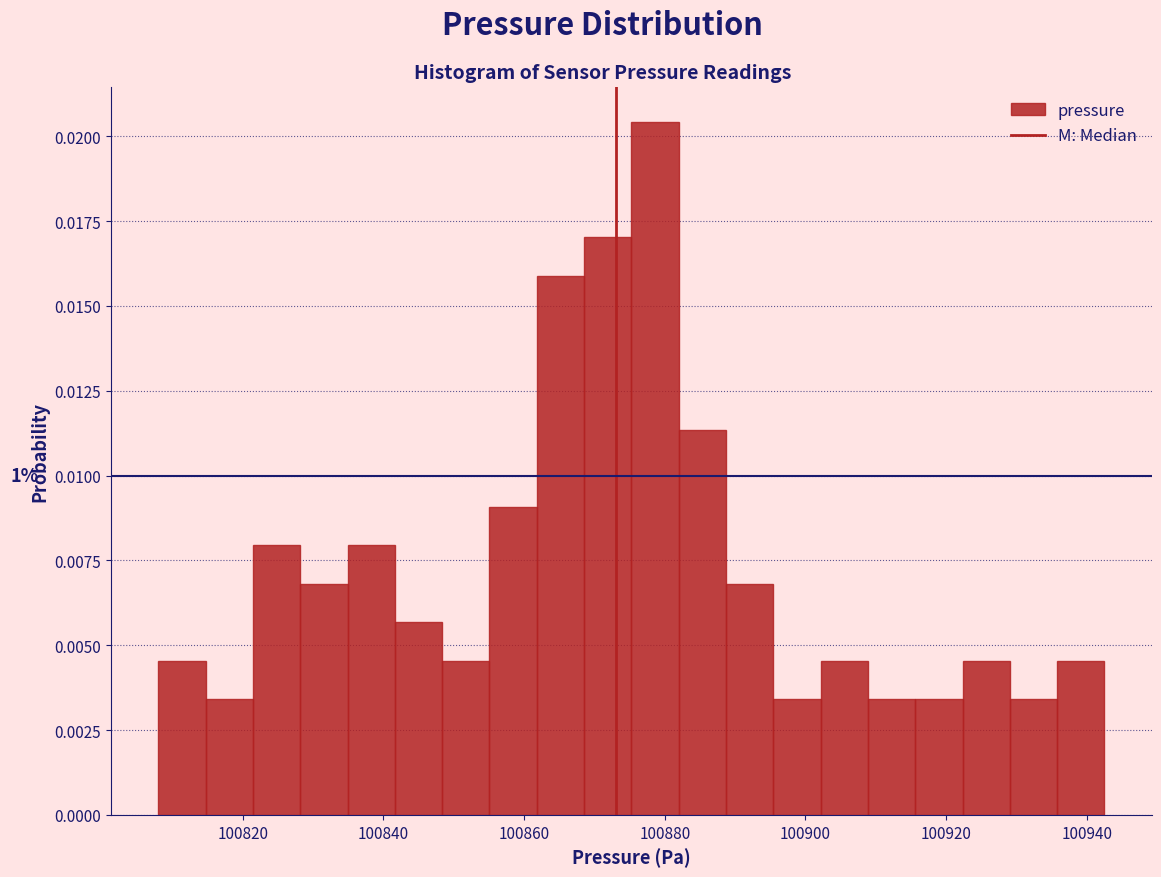

Around what value on the x-axis is the tallest bar? Give the approximate position of its centre, as read against the axis.

100878